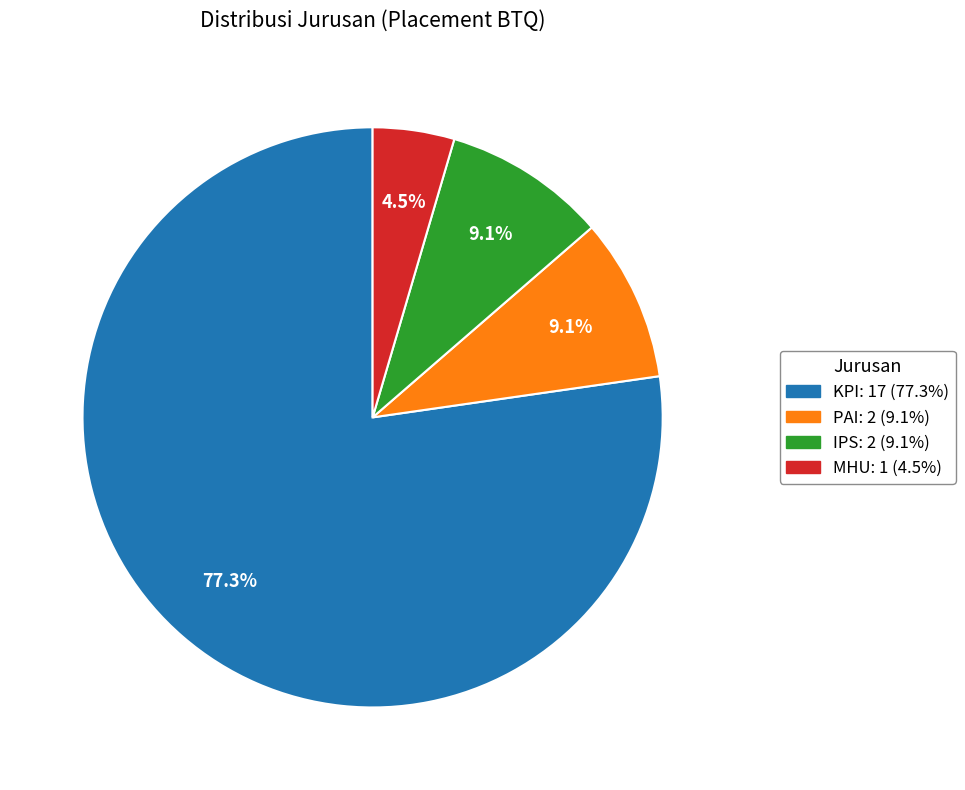

To the nearest percent, what portion does KPI represent?

77%